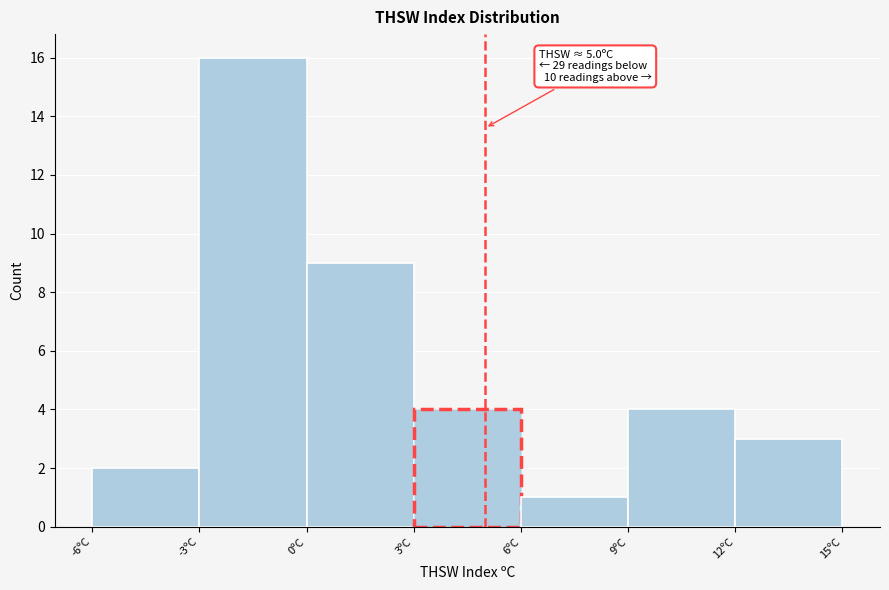

Over which range of the x-axis is the bar tallest?

-3 to 0